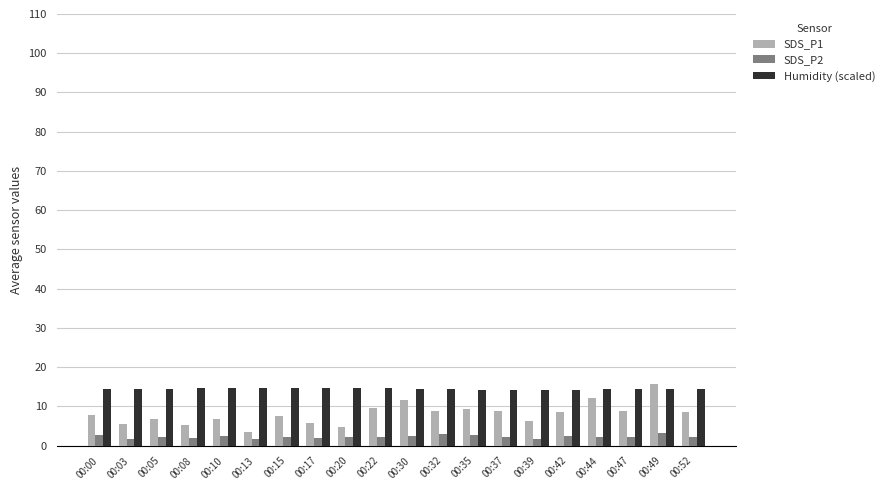

How many data points does each series have?

20